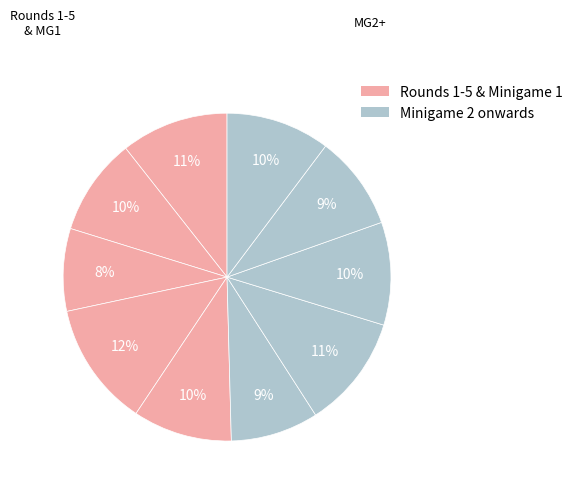

How many slices are in this pie chart?

10